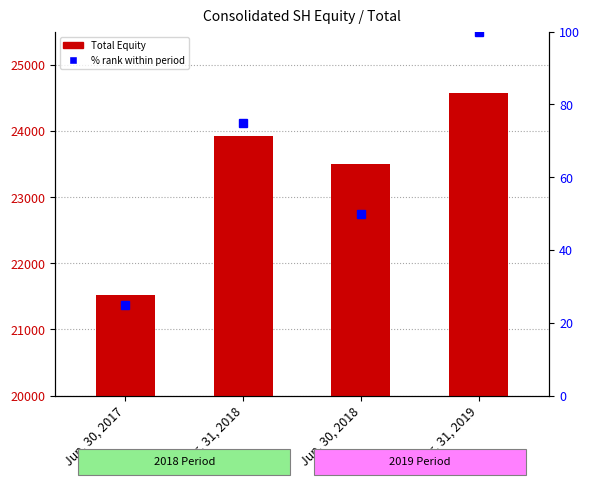

At how many categories does at least one series exceed 20159?

4